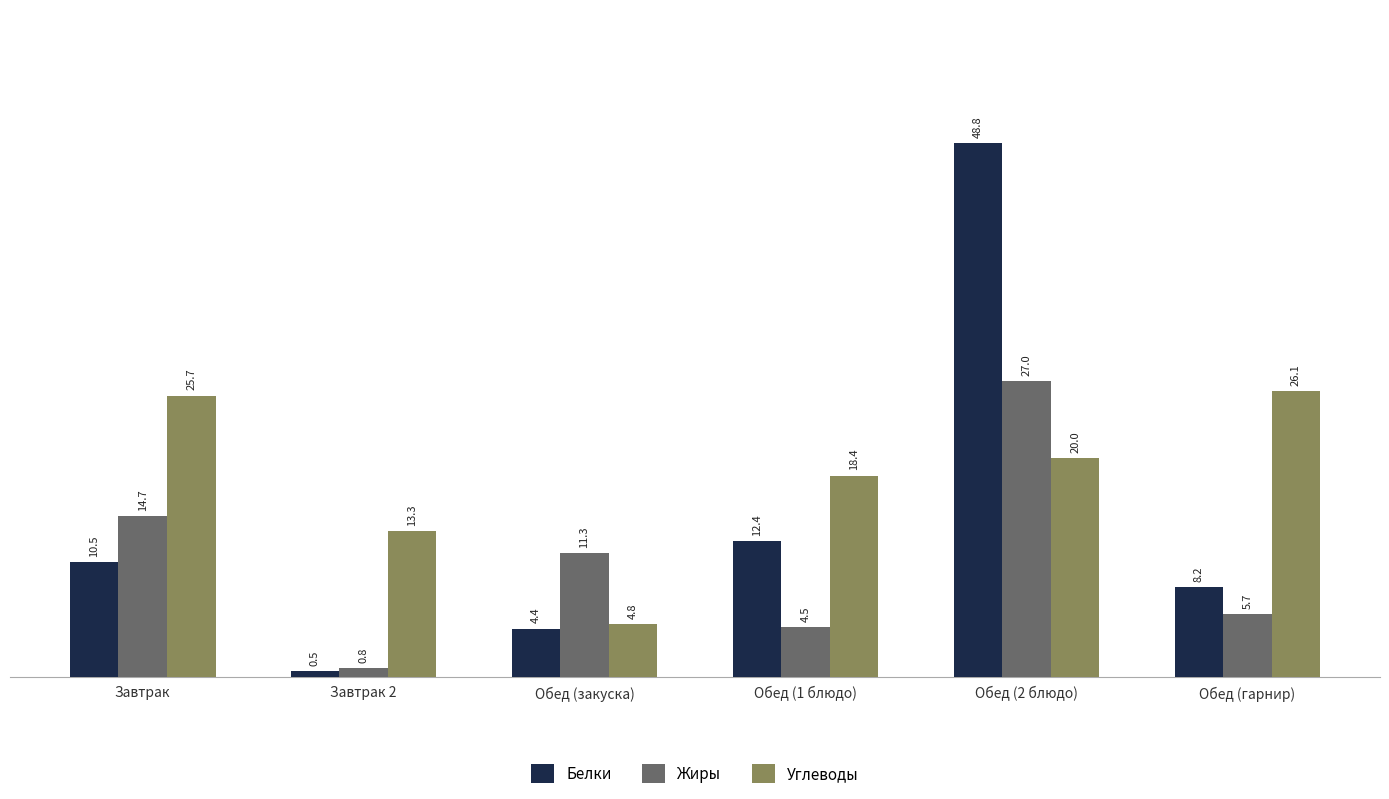

List the series in order of their overall mean, highest first.

Углеводы, Белки, Жиры